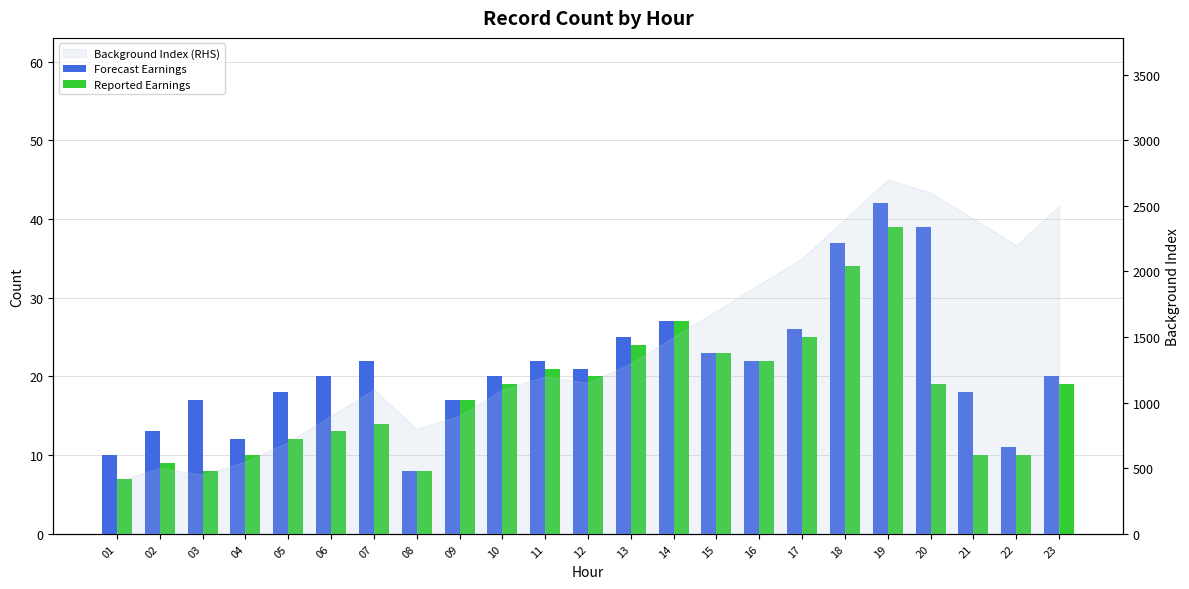

Between 22 and 16, which is larger?

16